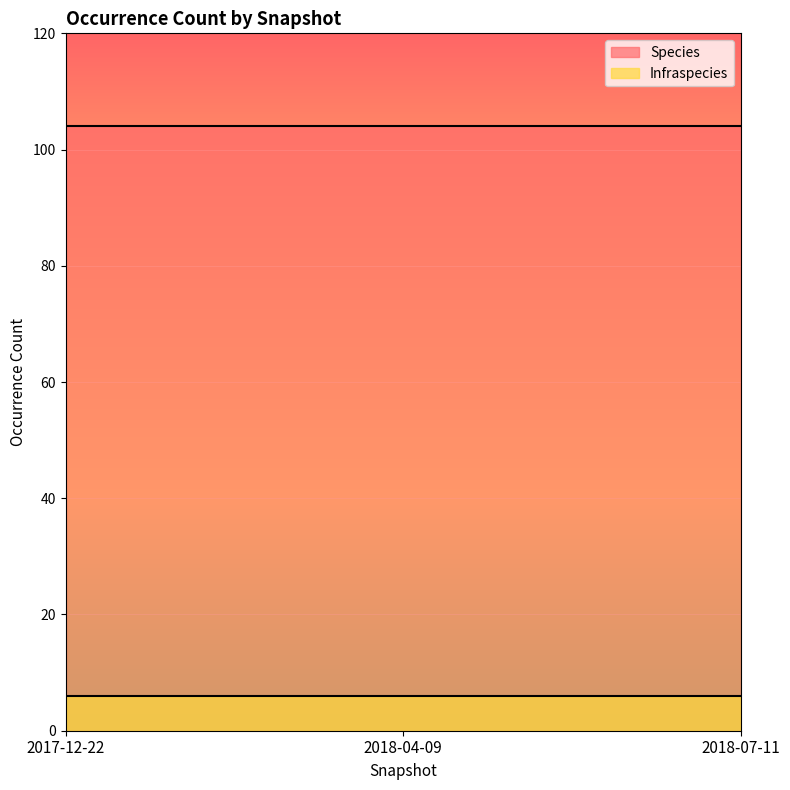

What position from the right is 2017-12-22?

3